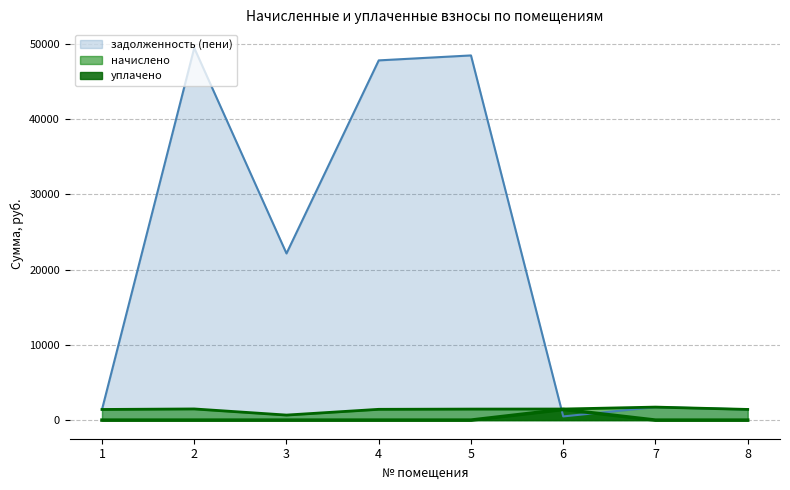

How many lines are shown in the chart?

3